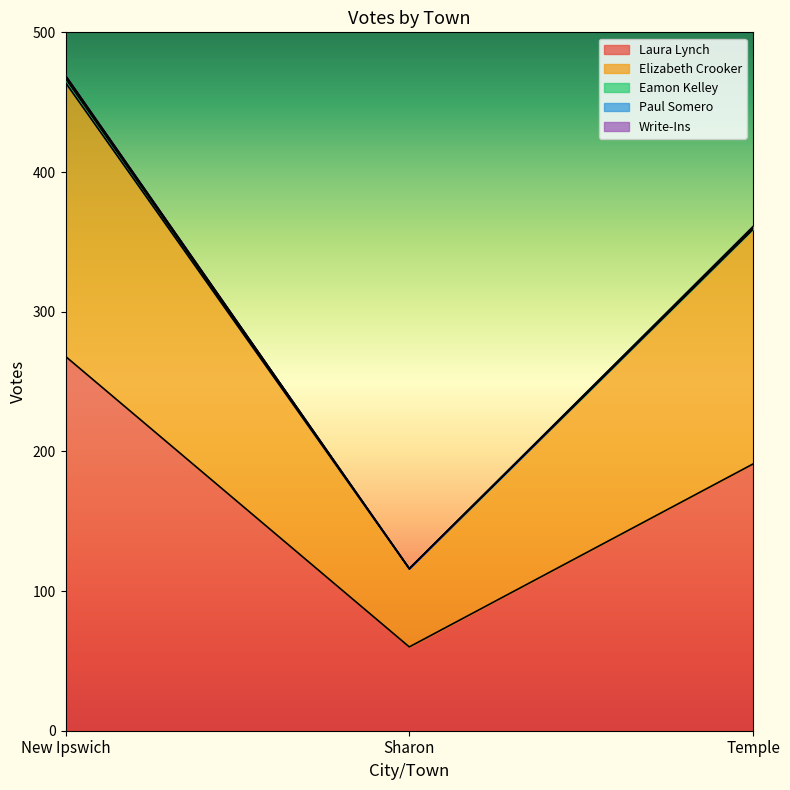

Reading left to right, what are all the values shown in this chart?

Laura Lynch: New Ipswich=268	Sharon=60	Temple=191
Elizabeth Crooker: New Ipswich=196	Sharon=56	Temple=168
Eamon Kelley: New Ipswich=3	Sharon=0	Temple=1
Paul Somero: New Ipswich=2	Sharon=0	Temple=0
Write-Ins: New Ipswich=0	Sharon=0	Temple=1